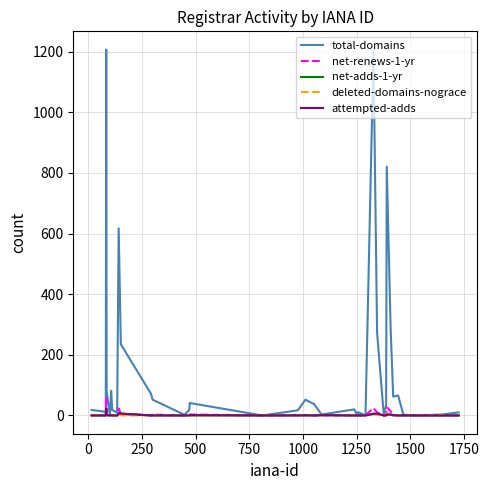

Which series has the largest range (max minus min)?

total-domains